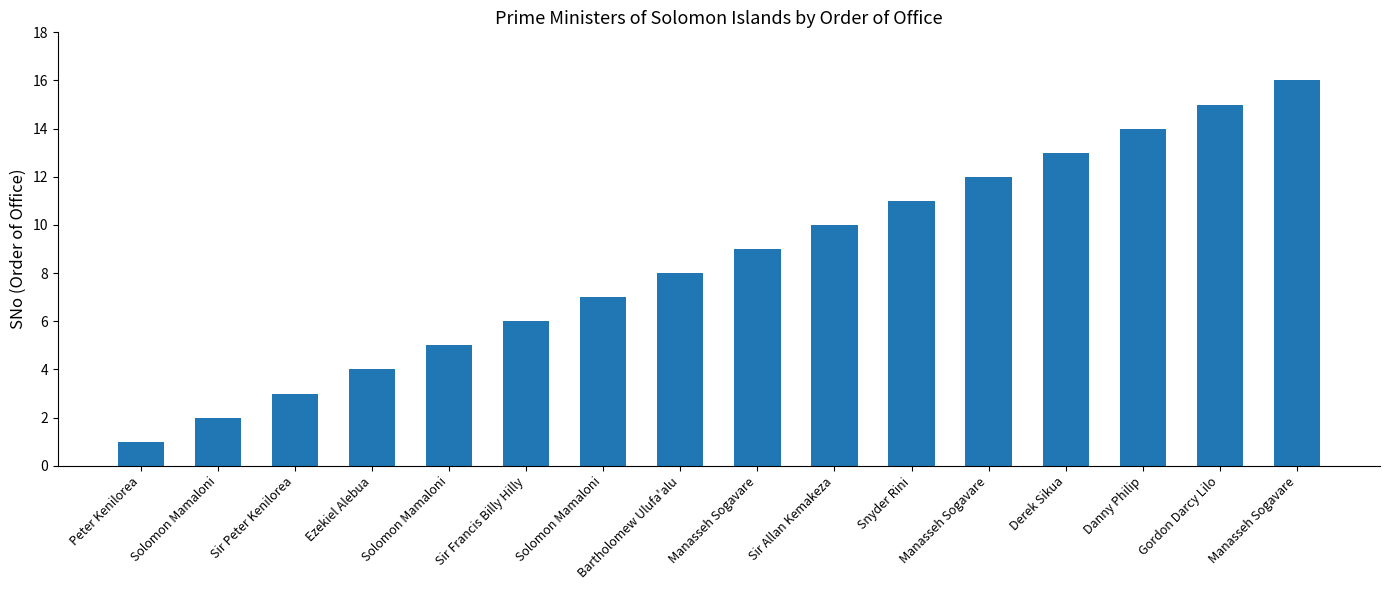

What is the smallest value displayed?

1